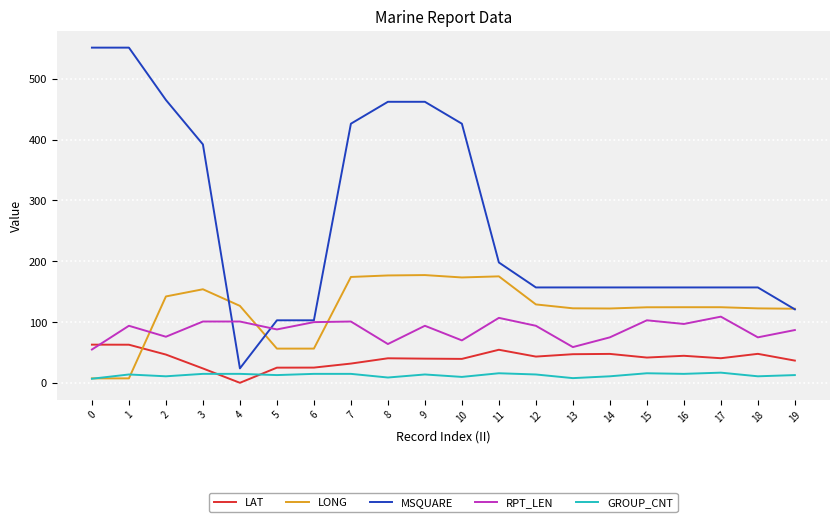

Which series has the largest range (max minus min)?

MSQUARE